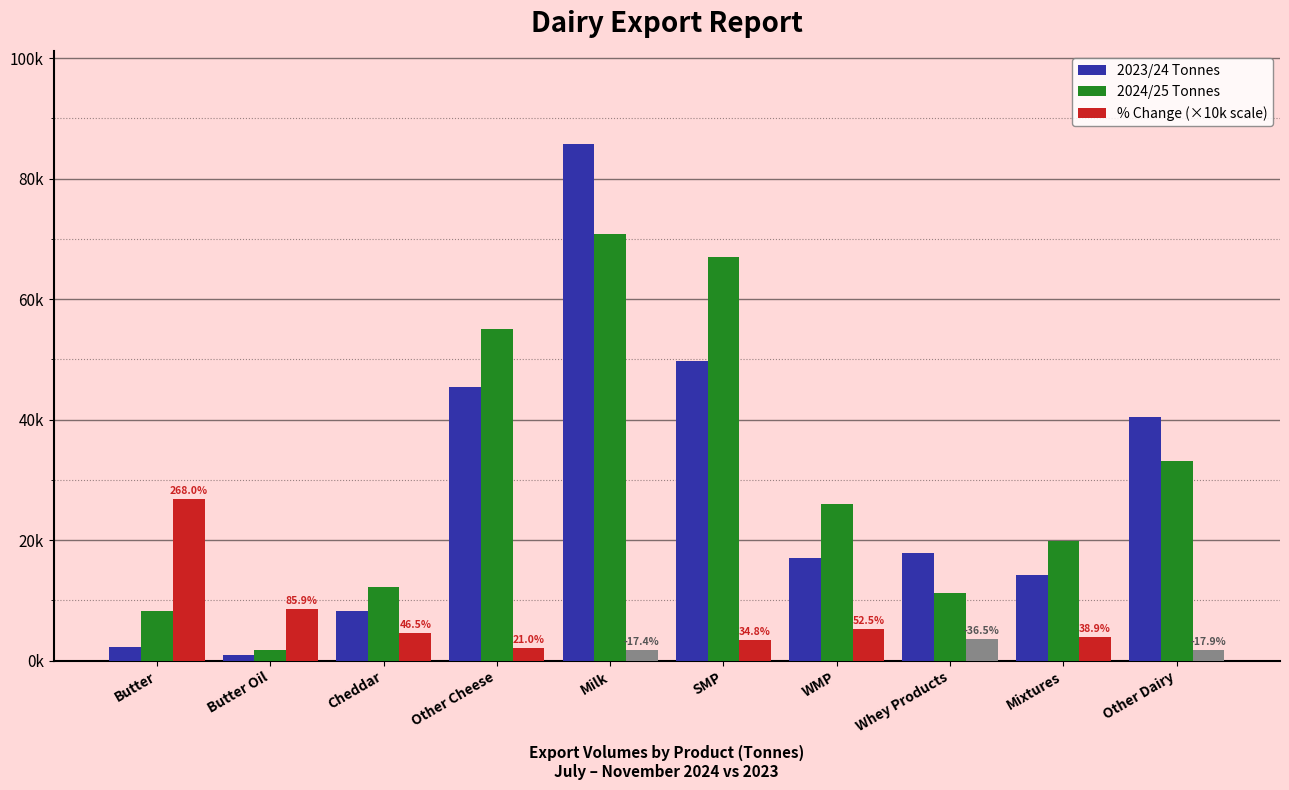

What position from the left is Whey Products?

8